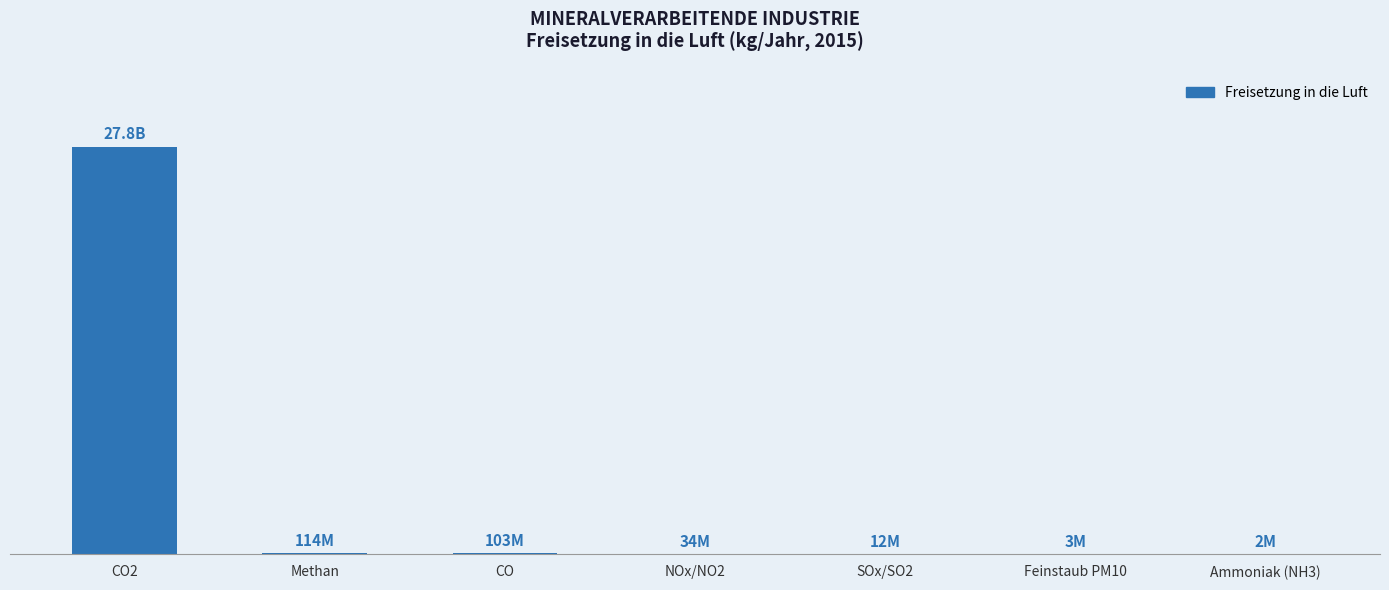

Which category has the highest value across all series?

CO2